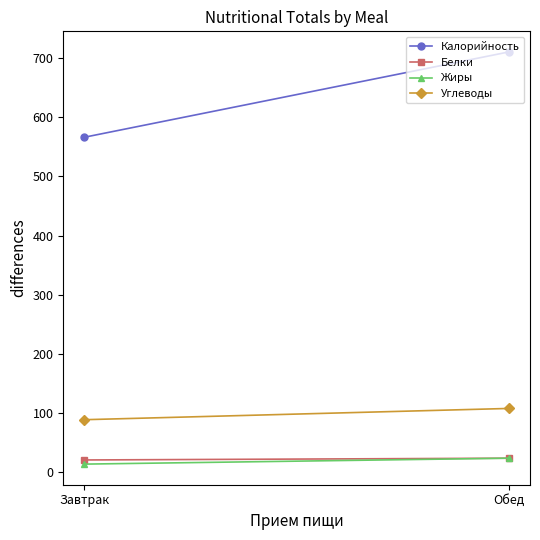

What is the spread (max minus min) of values at Завтрак?

552